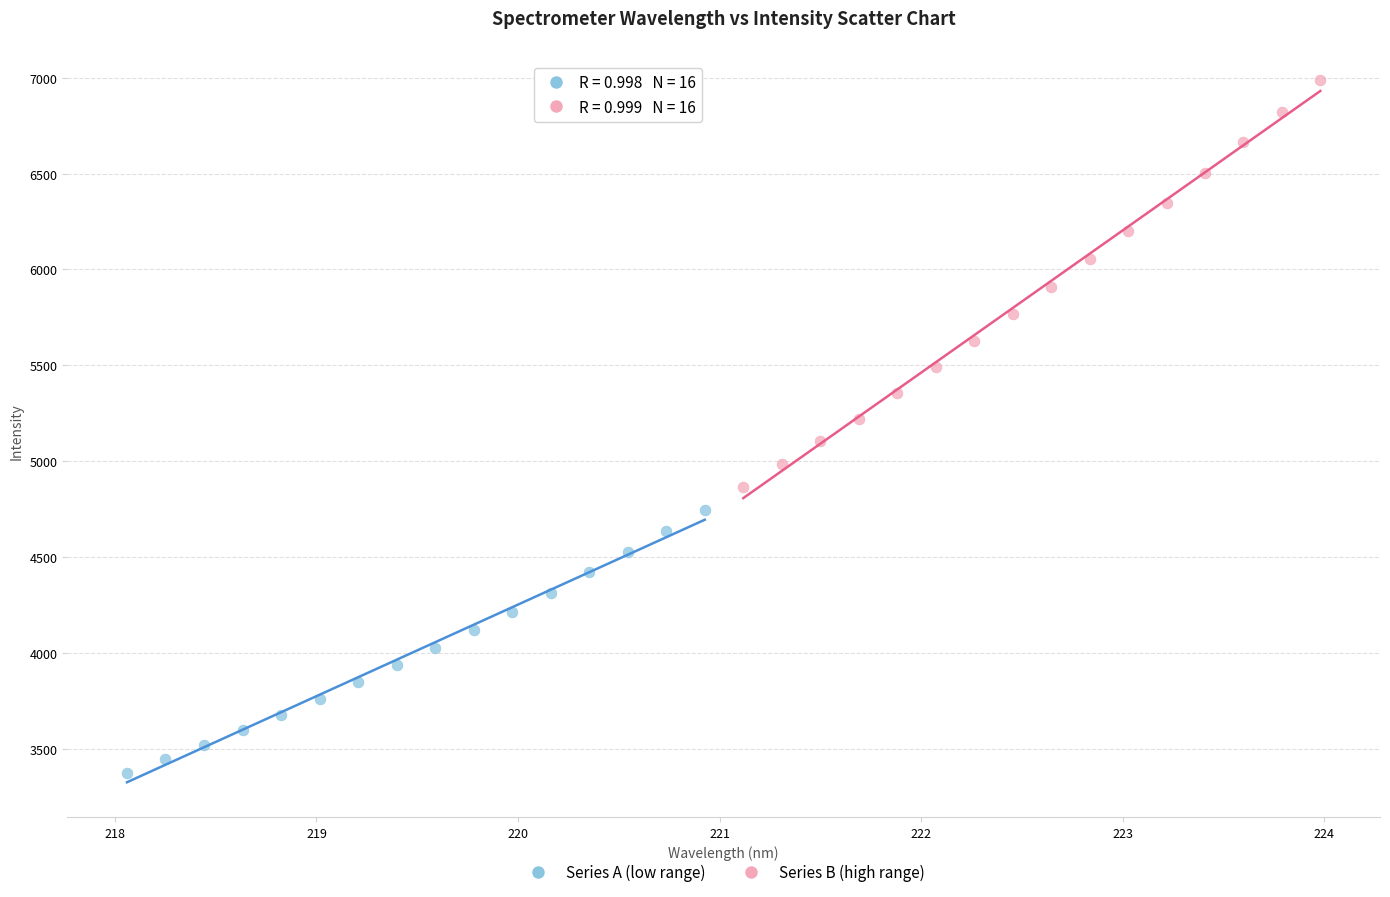

Which series has the widest spread of Y values?

Series B (high range)